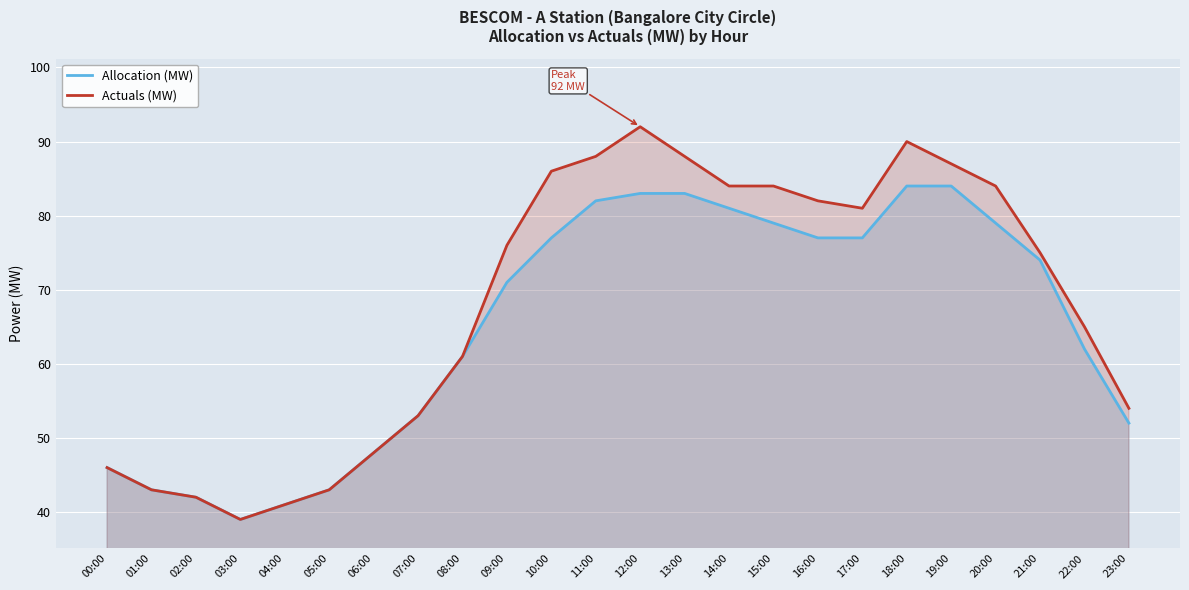

Is the value of Actuals (MW) at 12:00 greater than the value of Allocation (MW) at 12:00?

Yes